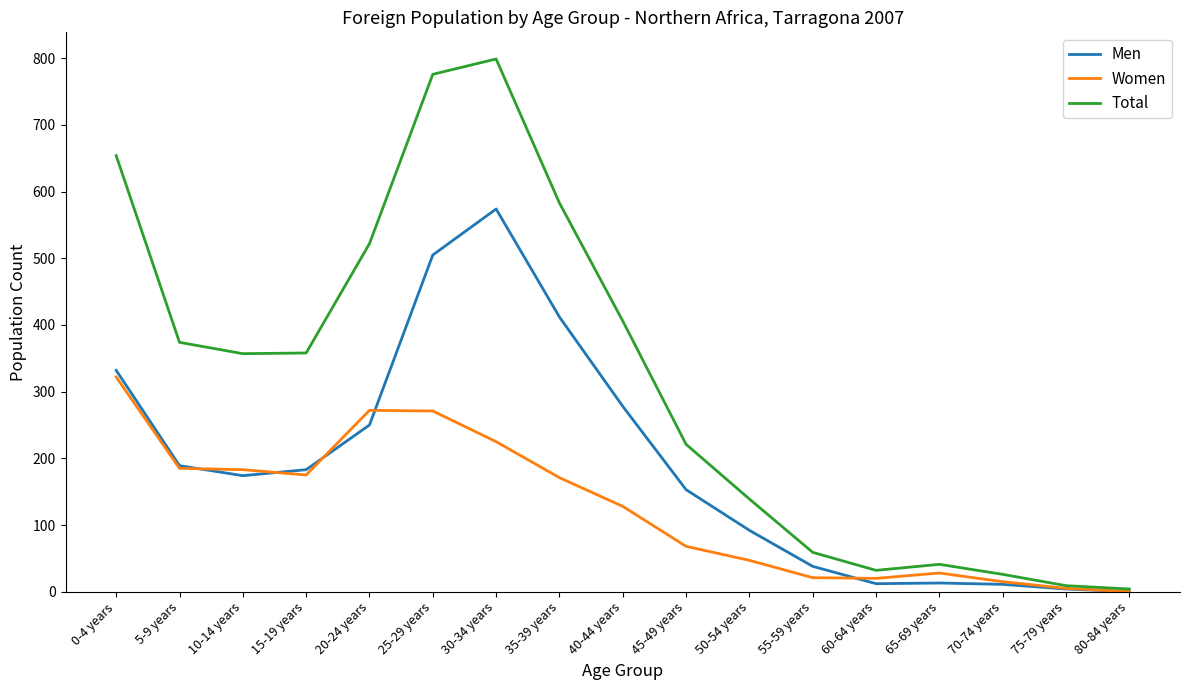

What are all the series names shown in the legend?

Men, Women, Total